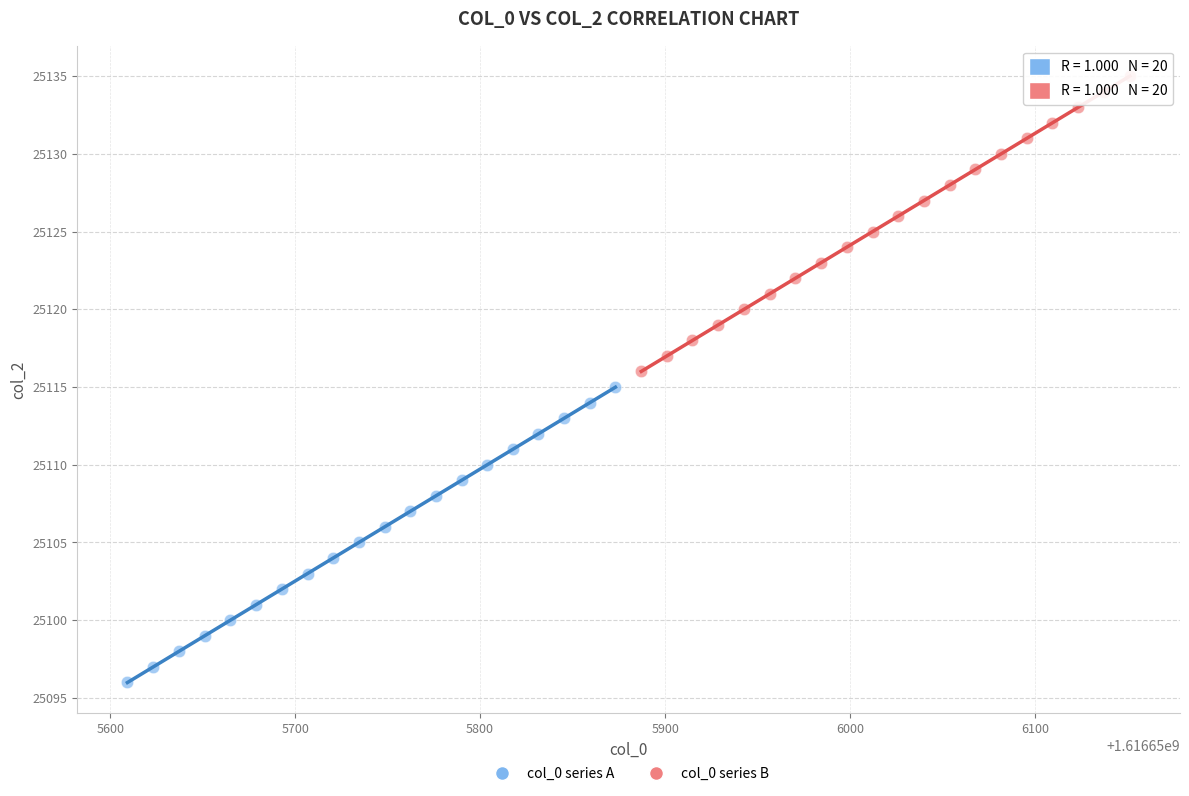

Which series contains the lowest Y value?

col_0 series A